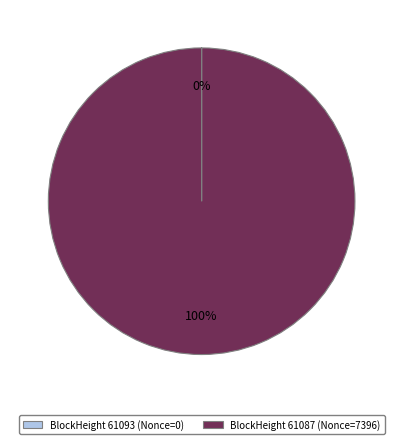

To the nearest percent, what is the difference between the largest and smallest slice percentages?

100%